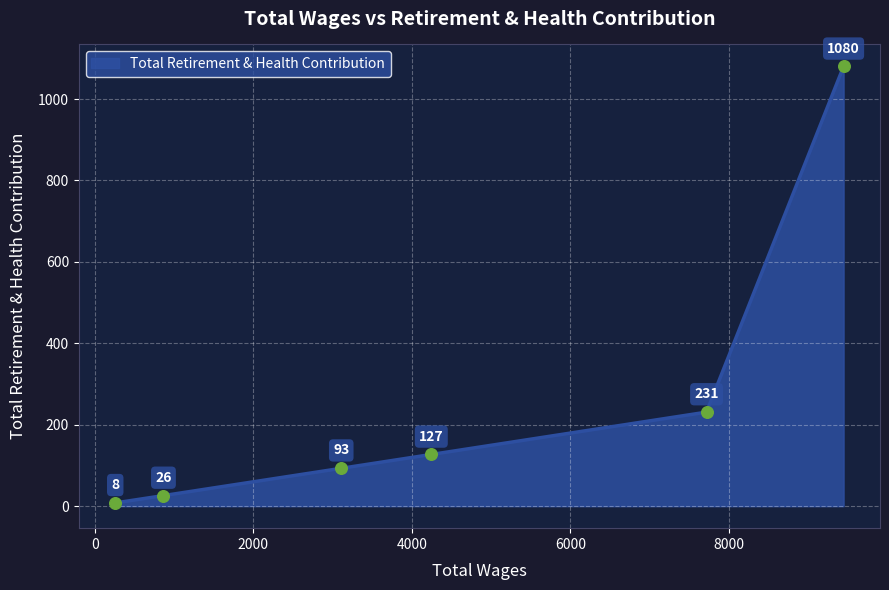

What is the sum of all values?

1565